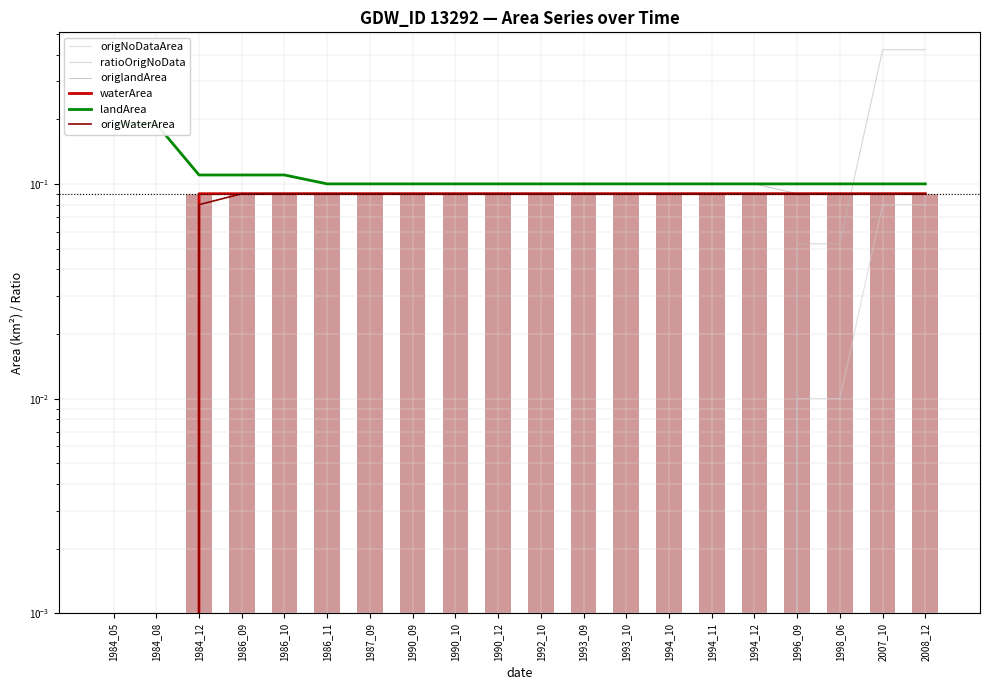

How many data points in origWaterArea are above 0?

18